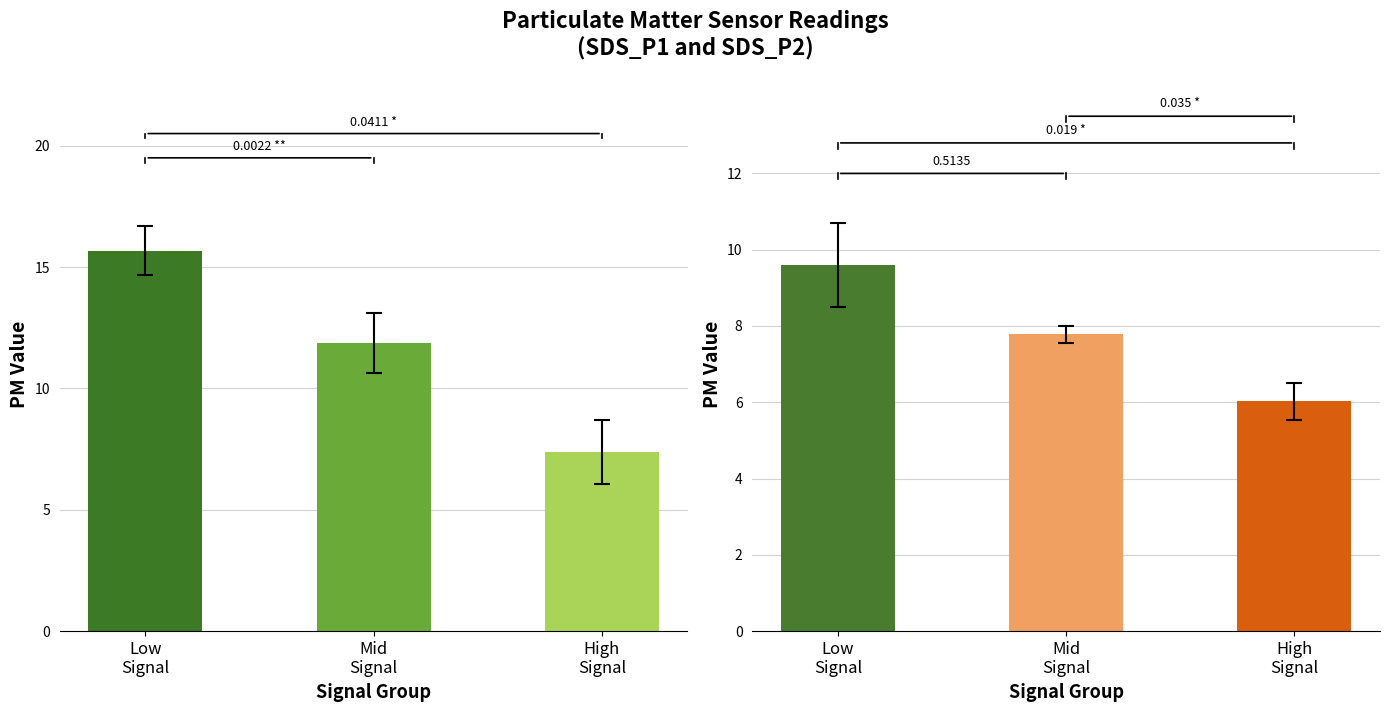

List the series in order of their peak value, lowest first.

SDS_P2, SDS_P1